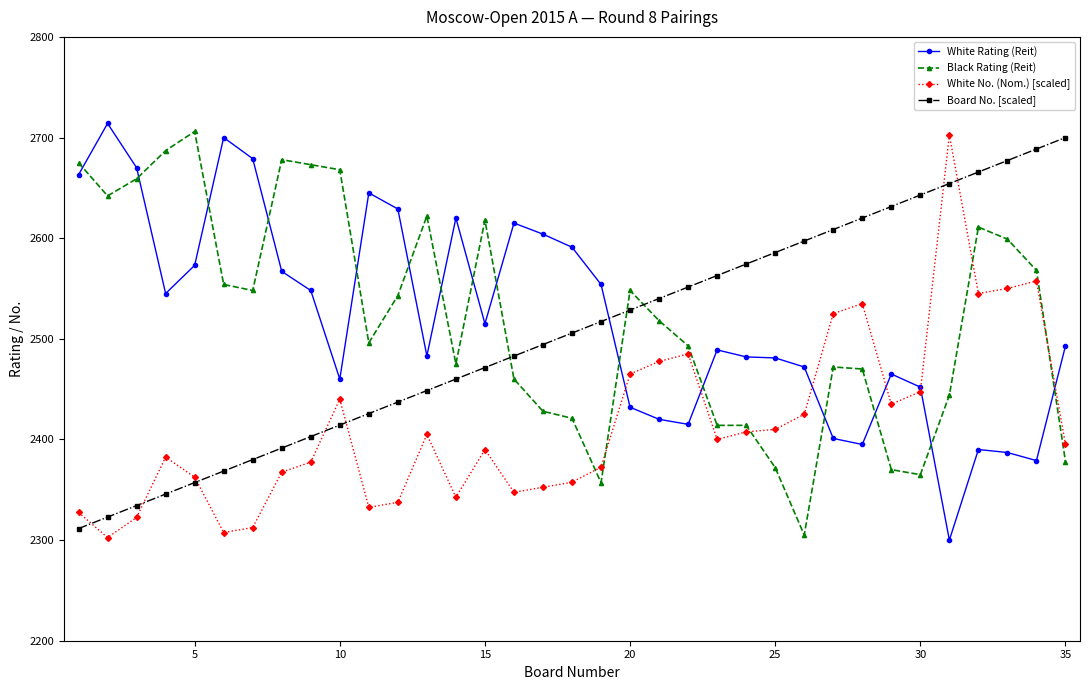

Which series has the widest spread of values?

White Rating (Reit)